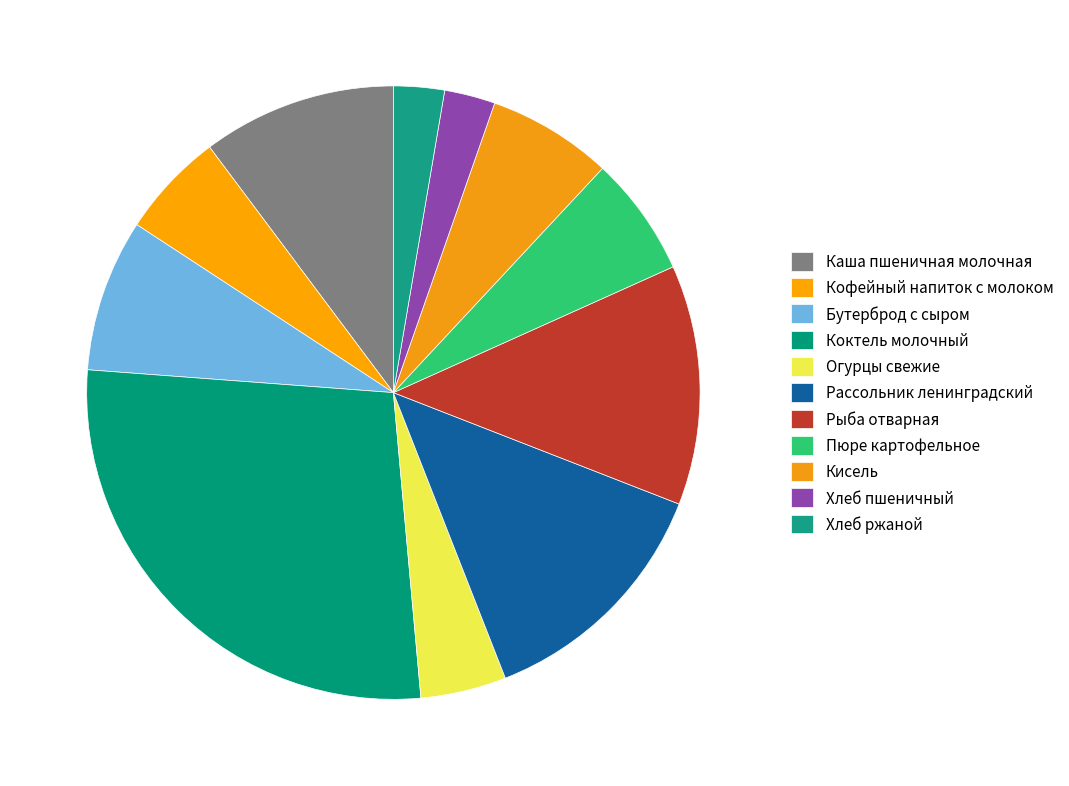

How many segments does this pie chart have?

11